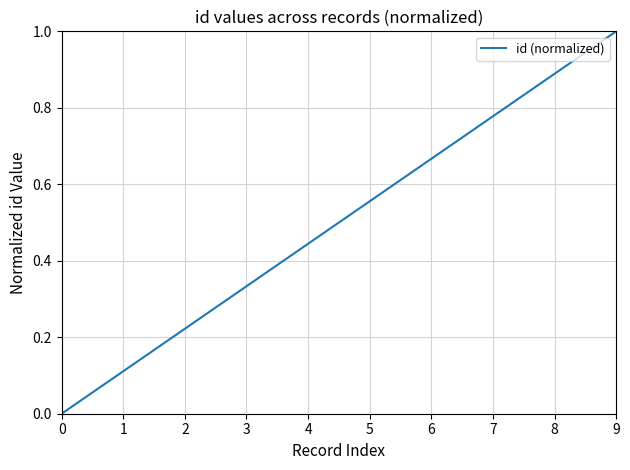

Is it true that the value at 4 is 0.3?

False